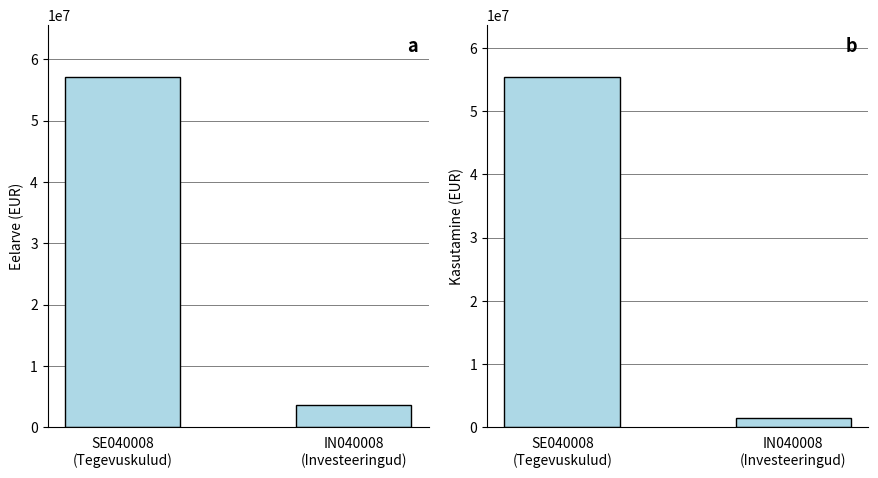

At IN040008
(Investeeringud), list the series in order from largest to smallest.

Eelarve, Kasutamine